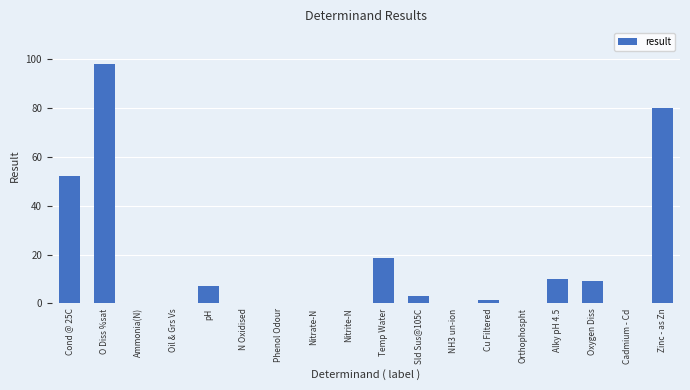

What is the average value?

15.6